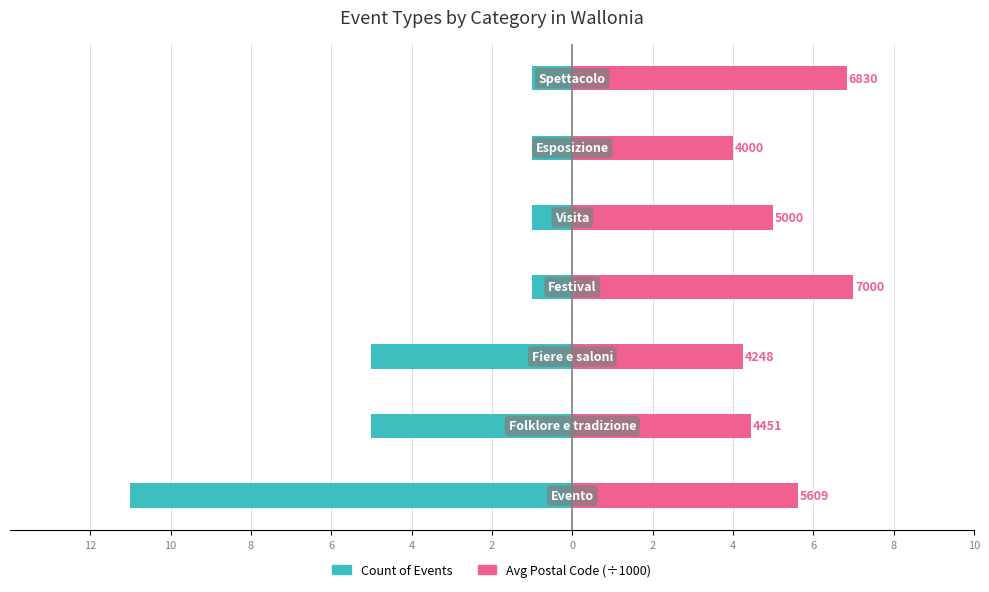

What is the sum of all Avg Postal Code (÷1000) values?

37.1